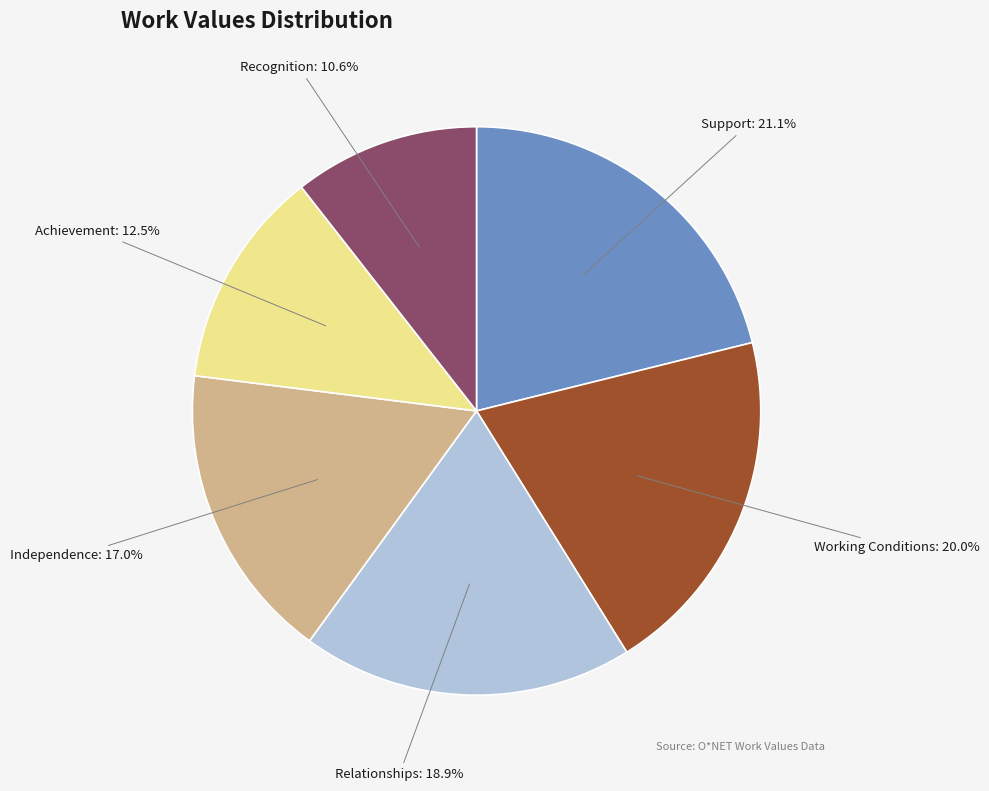

Between Relationships and Achievement, which is larger?

Relationships